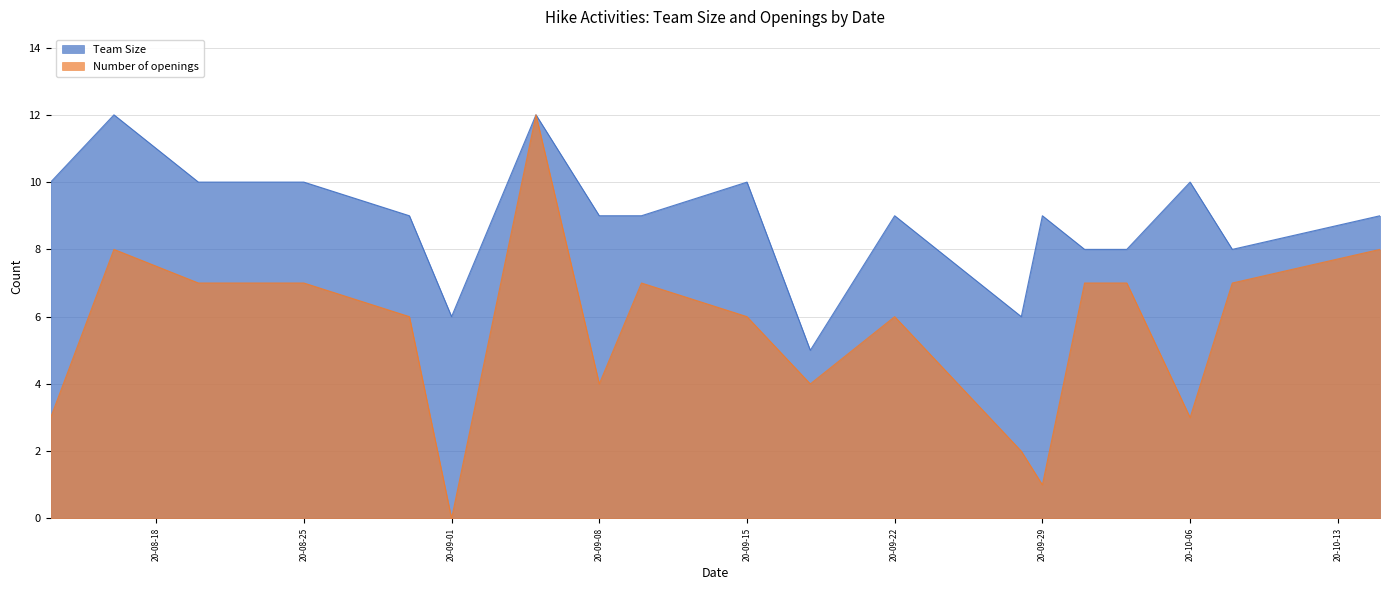

What is the approximate value of Team Size at 2020-10-15?

9